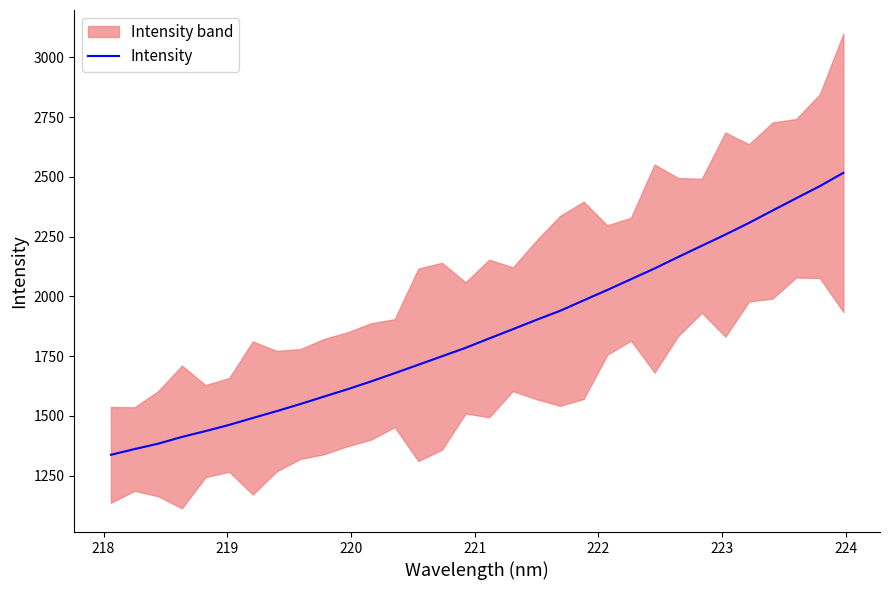

What is the highest value of the Intensity series?

2517.3